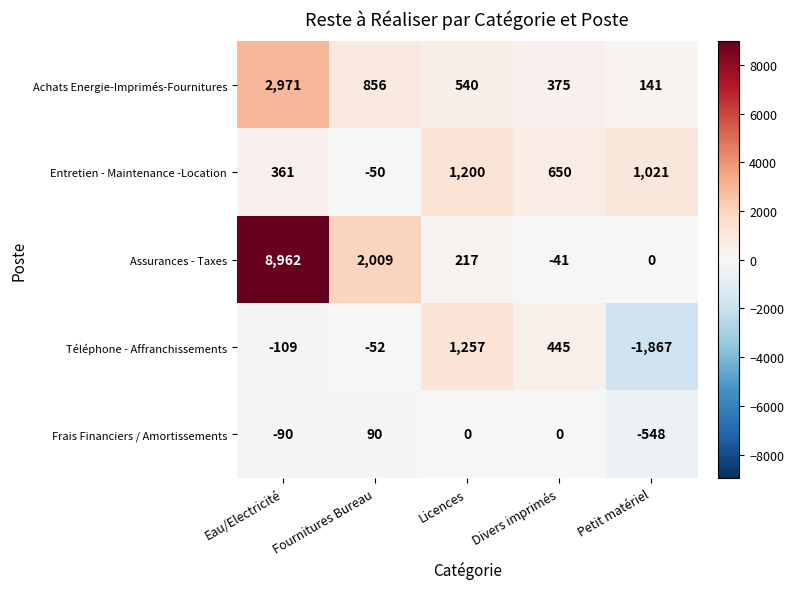

What is the approximate value of Entretien - Maintenance -Location at Divers imprimés?

650